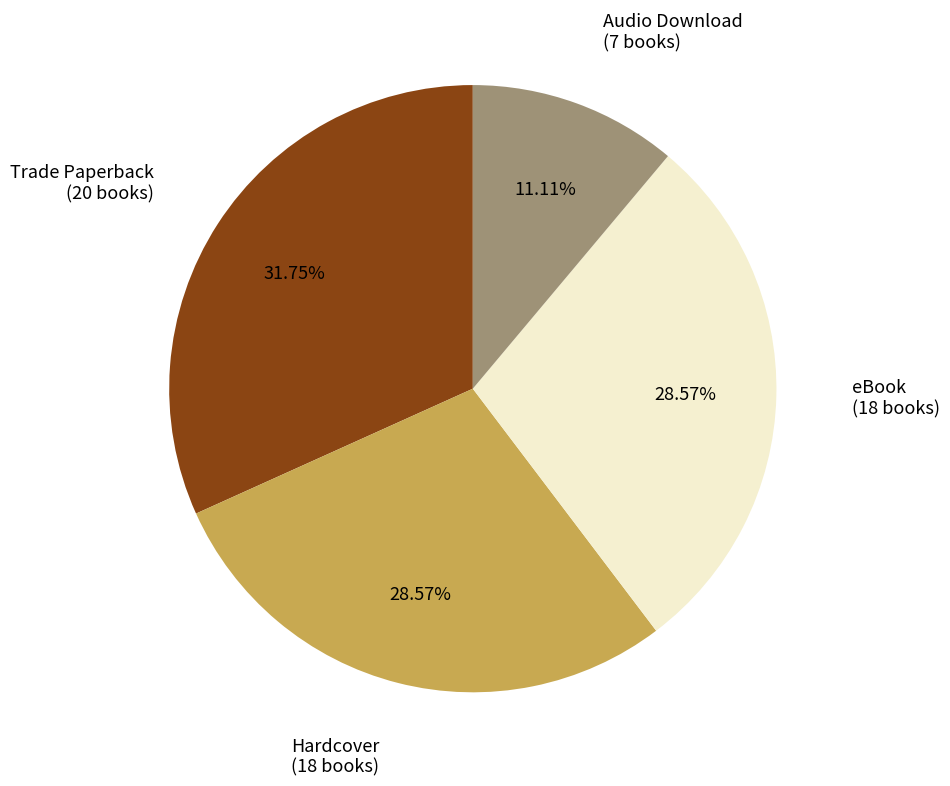

Does any single category account for the majority?

No